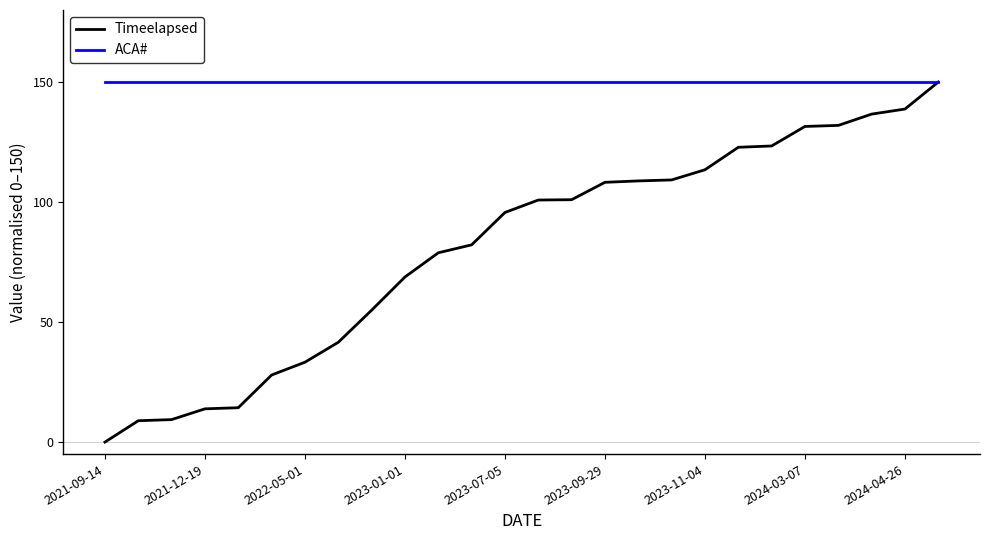

What is the maximum value shown in the chart?

150.0